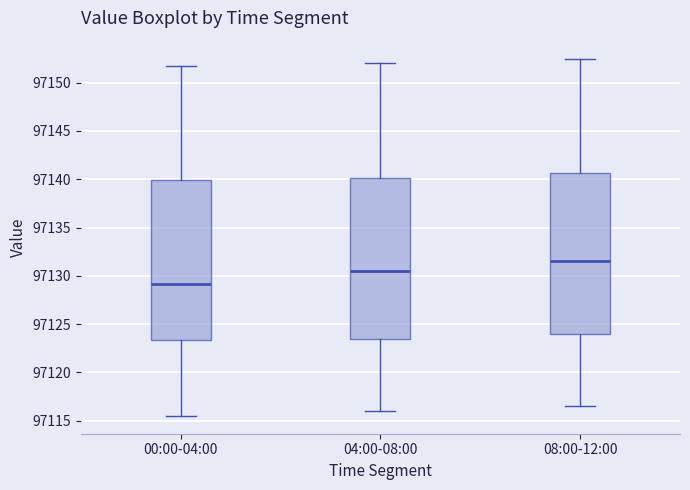

Which box's median line is the highest?

08:00-12:00